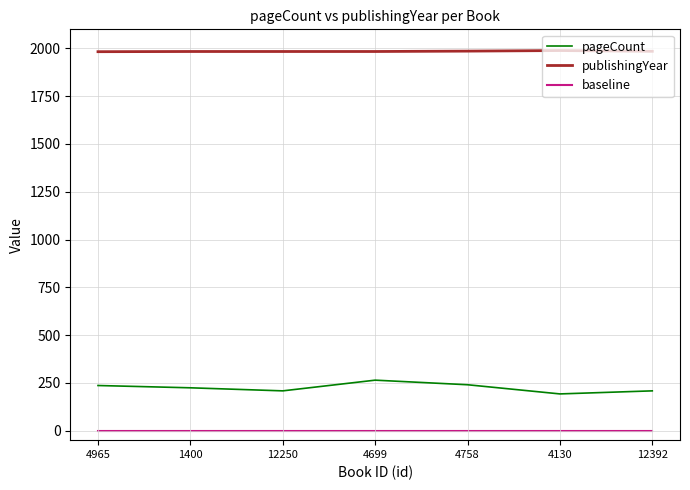

What is the minimum value for pageCount?

192